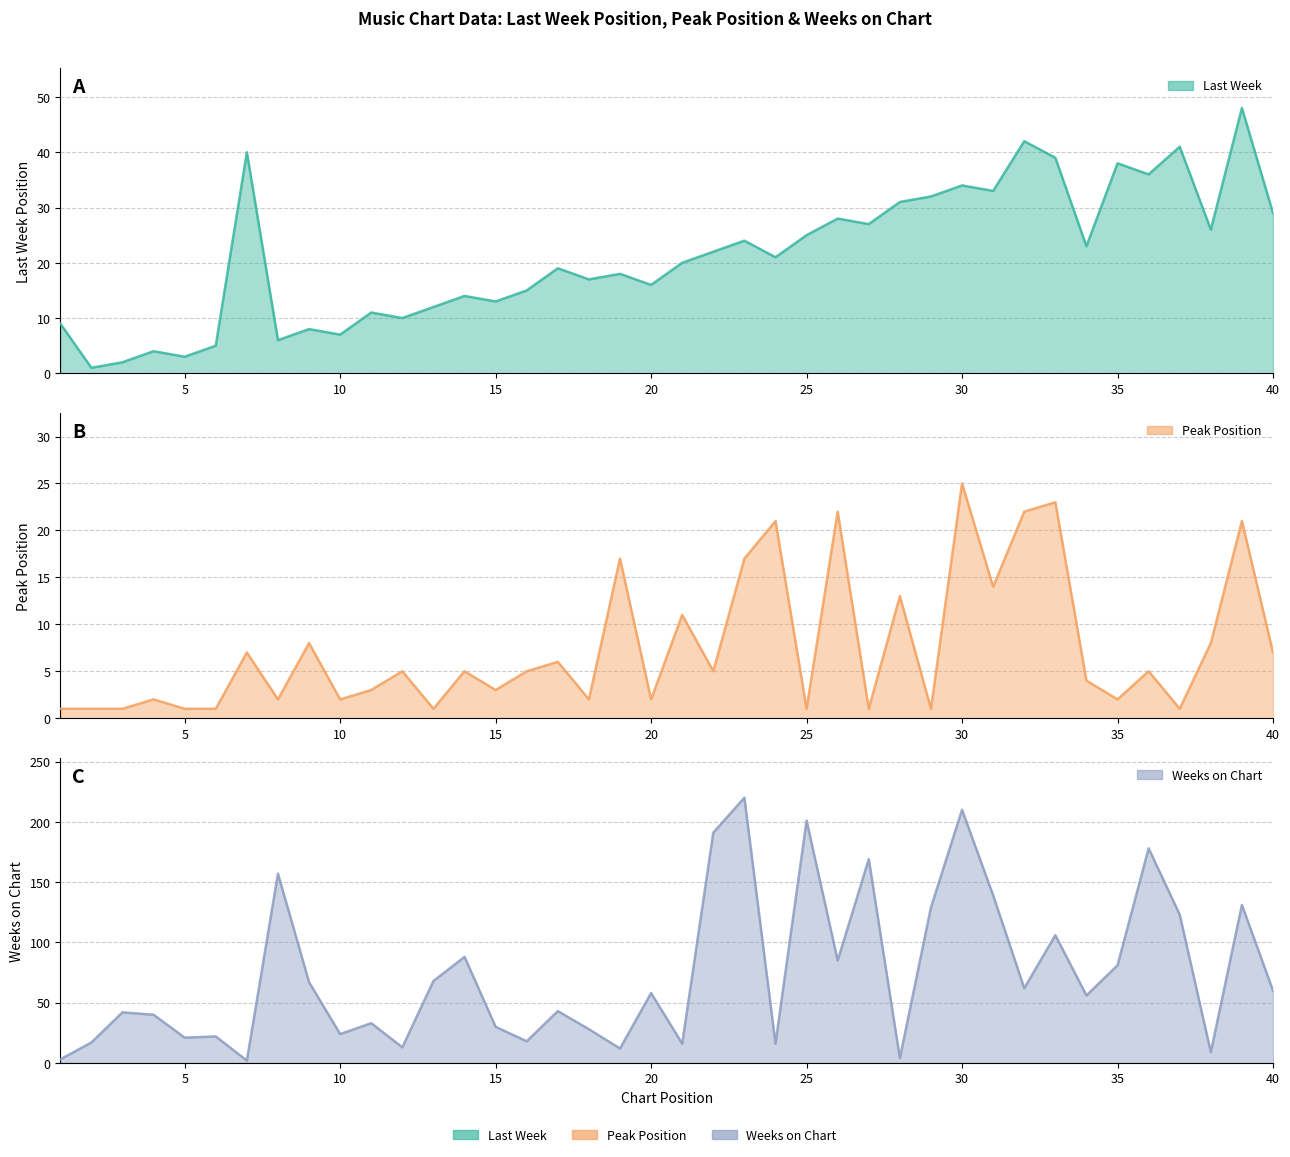

List the series in order of their overall mean, lowest first.

Peak Position, Last Week, Weeks on Chart